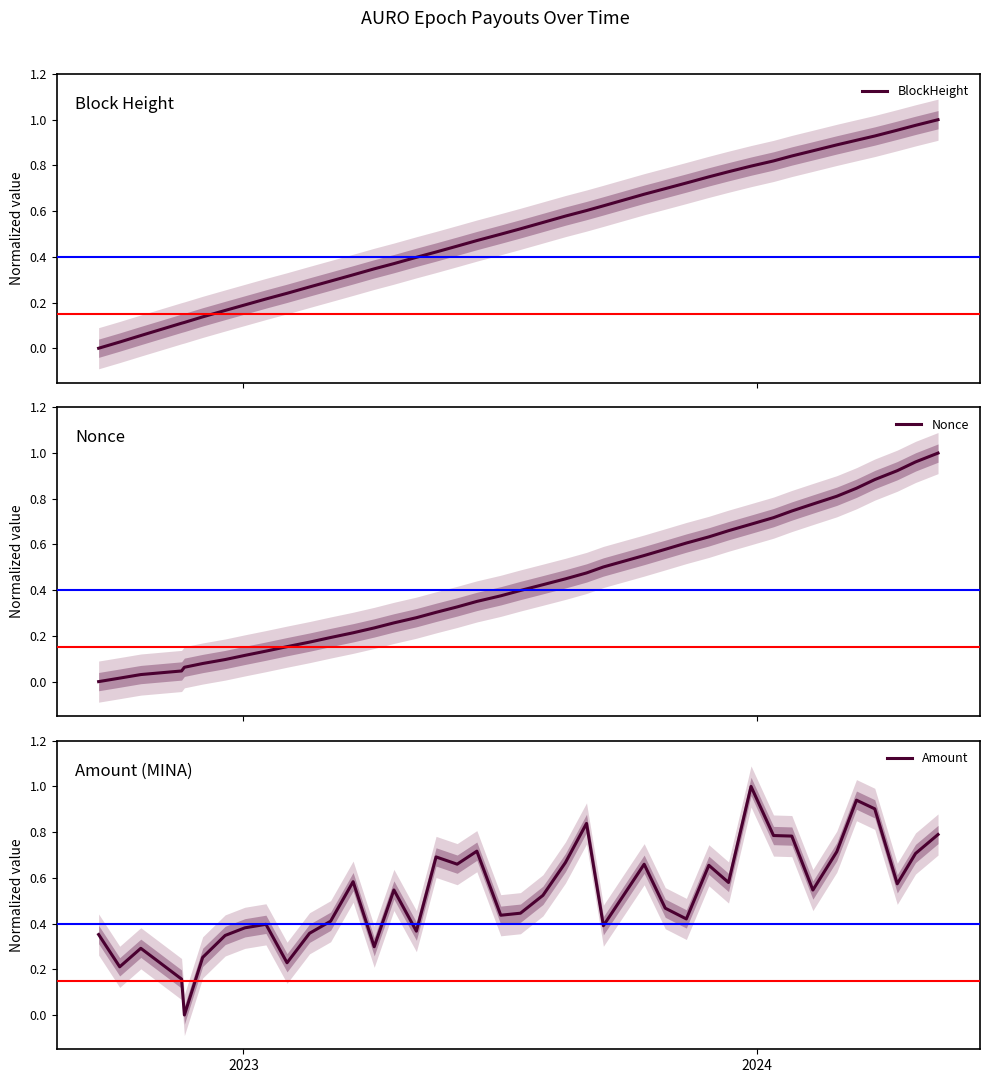

Which series has the largest total across all categories?

Amount